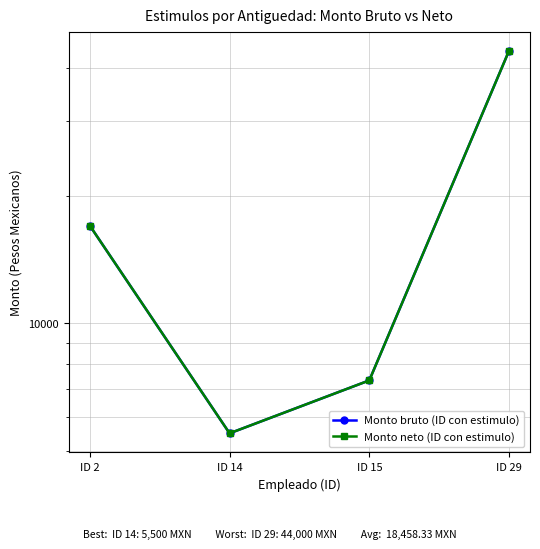

Rank the series by their maximum value, from lowest to highest.

Monto bruto (ID con estimulo), Monto neto (ID con estimulo)